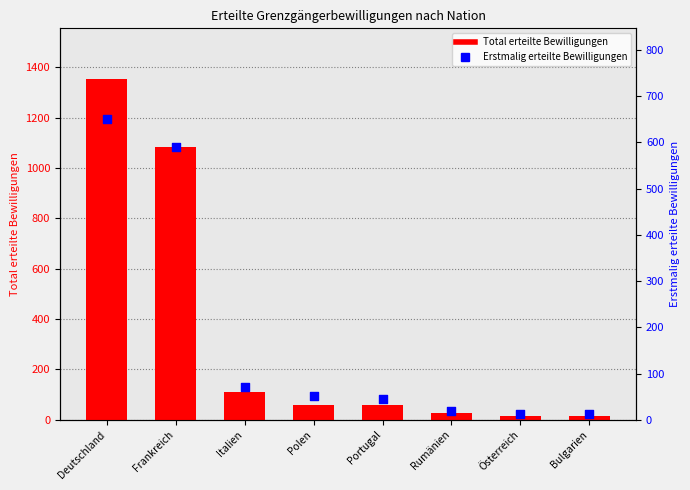

Which series has the largest total across all categories?

Total erteilte Bewilligungen